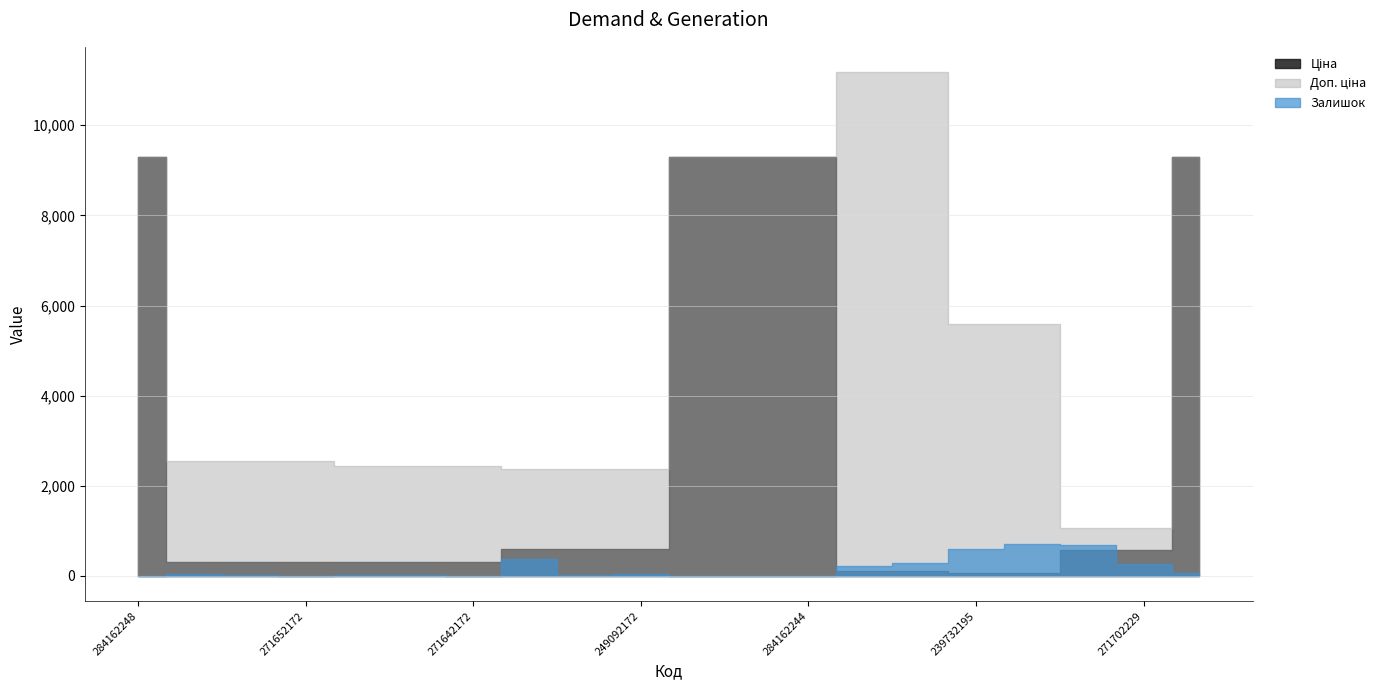

What is the difference between the highest and lowest values at 271652174?

2508.4